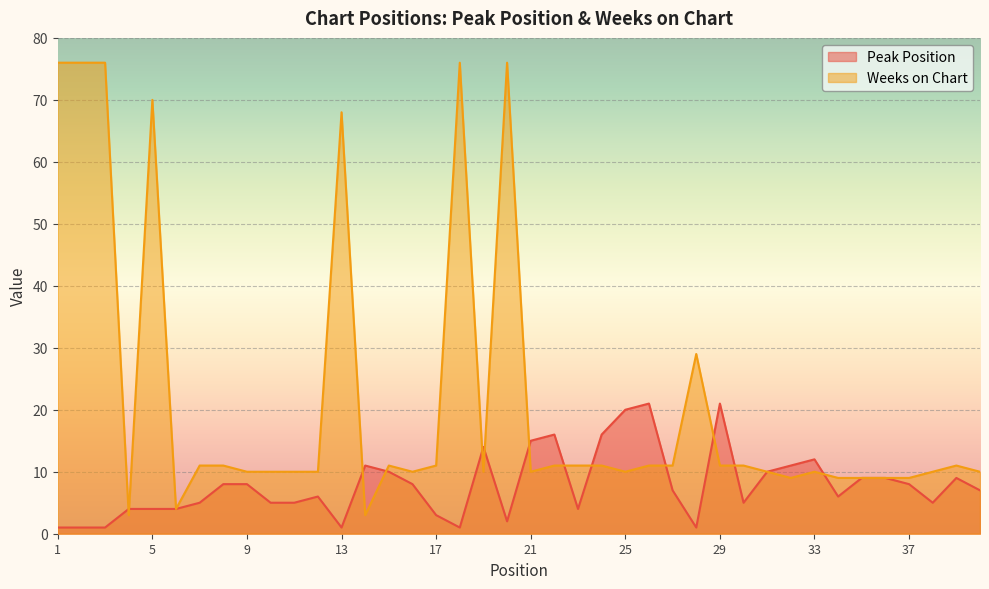

What is the difference between the second highest and second lowest values in the Weeks on Chart series?

73